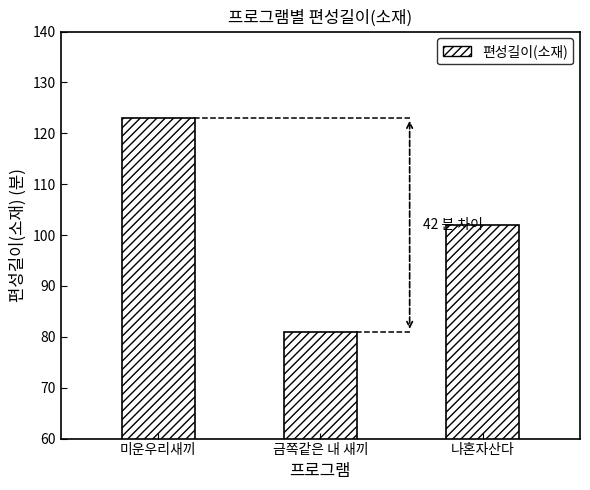

At which label is the value closest to 102?

나혼자산다